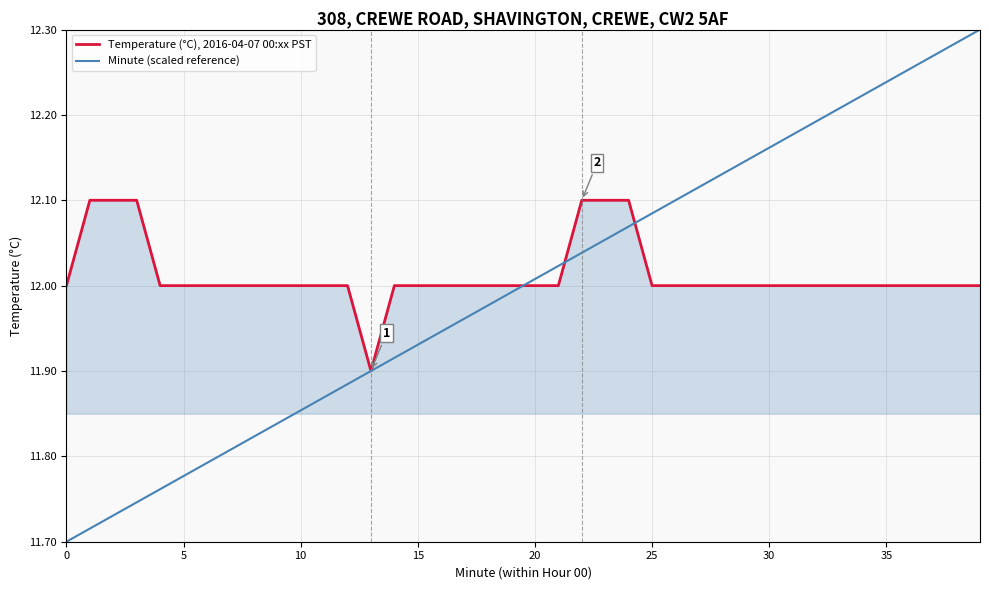

List the series in order of their peak value, lowest first.

Temperature (°C), 2016-04-07 00:xx PST, Minute (scaled reference)